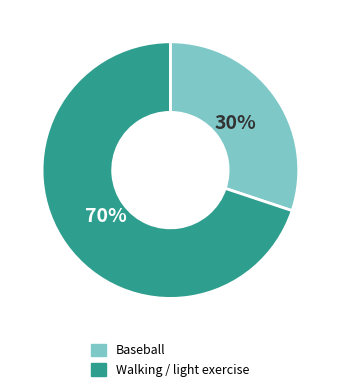

Is the sum of Baseball and Walking / light exercise greater than half?

Yes